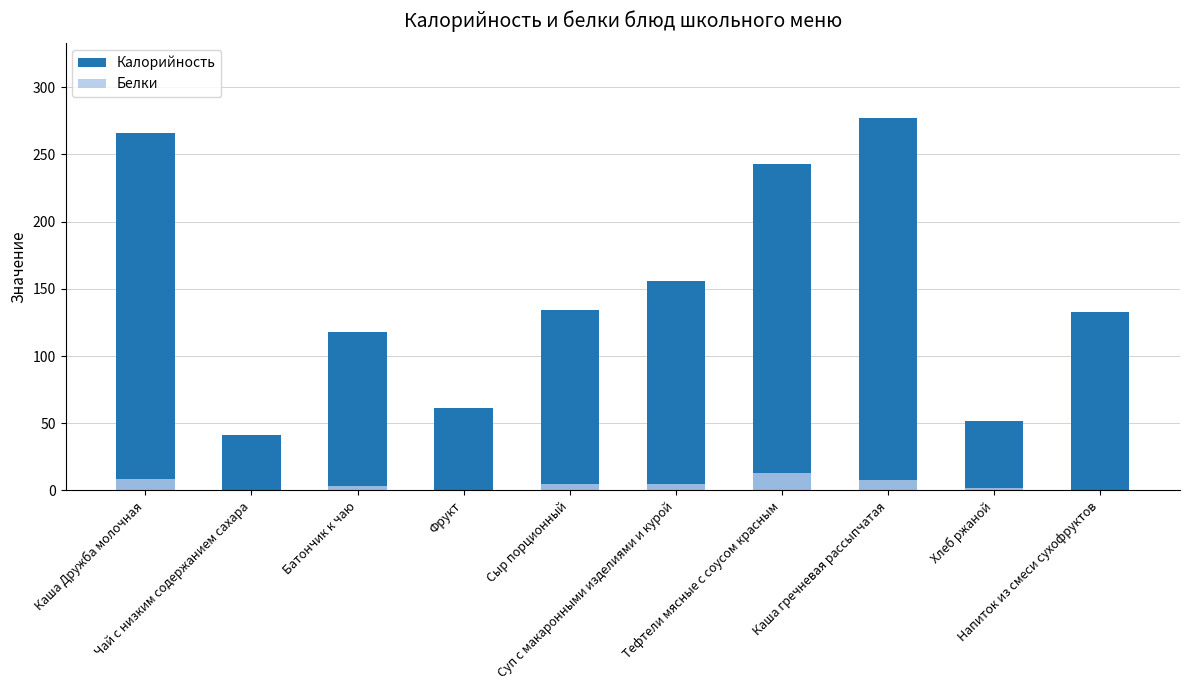

What is the label of the 6th bar from the left?

Суп с макаронными изделиями и курой